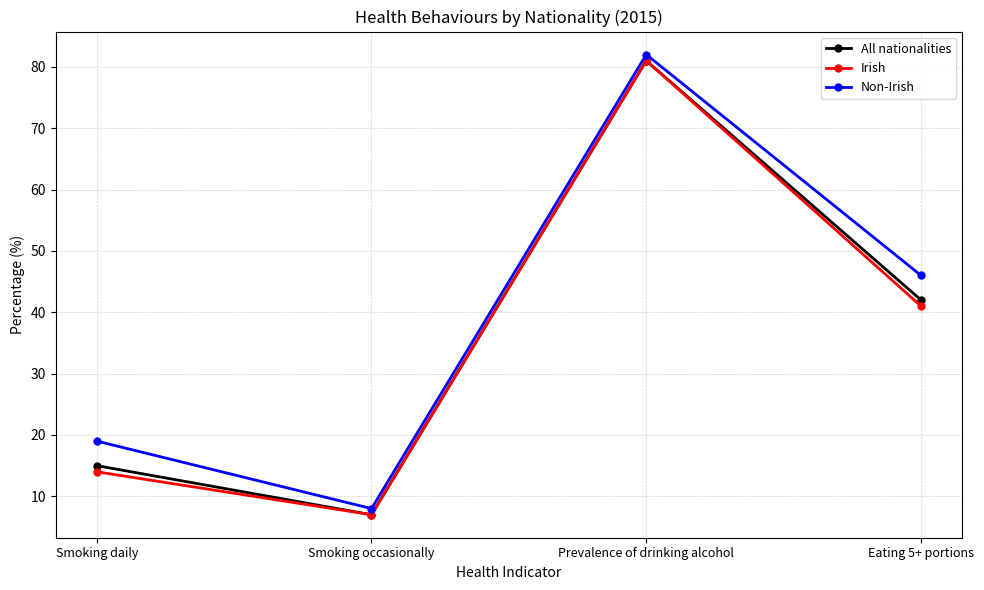

What position from the left is Smoking occasionally?

2